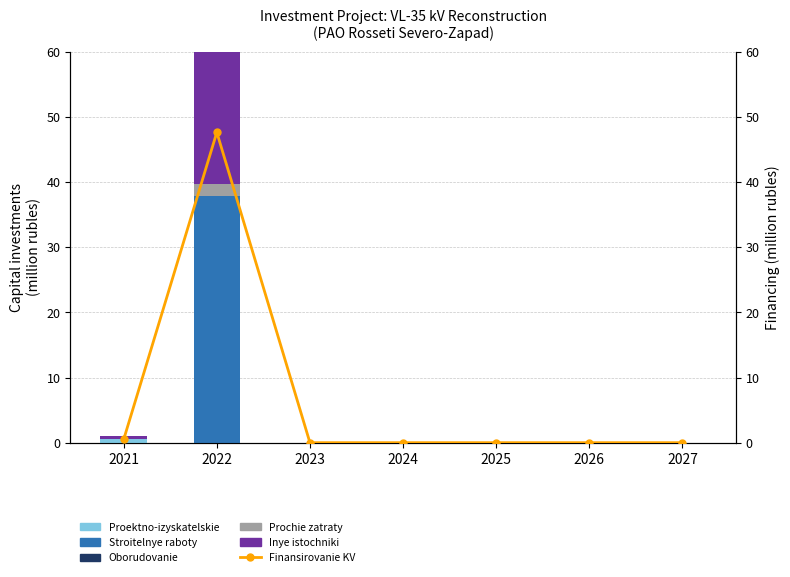

Reading right to left, transcribe all the data shown in this chart.

Proektno-izyskatelskie: 2027=0.0	2026=0.0	2025=0.0	2024=0.0	2023=0.0	2022=0.0	2021=0.5
Stroitelnye raboty: 2027=0.0	2026=0.0	2025=0.0	2024=0.0	2023=0.0	2022=37.8	2021=0.0
Oborudovanie: 2027=0.0	2026=0.0	2025=0.0	2024=0.0	2023=0.0	2022=0.0	2021=0.0
Prochie zatraty: 2027=0.0	2026=0.0	2025=0.0	2024=0.0	2023=0.0	2022=1.9	2021=0.0
Inye istochniki: 2027=0.0	2026=0.0	2025=0.0	2024=0.0	2023=0.0	2022=47.6	2021=0.5
Finansirovanie KV (line): 2027=0.0	2026=0.0	2025=0.0	2024=0.0	2023=0.0	2022=47.6	2021=0.5